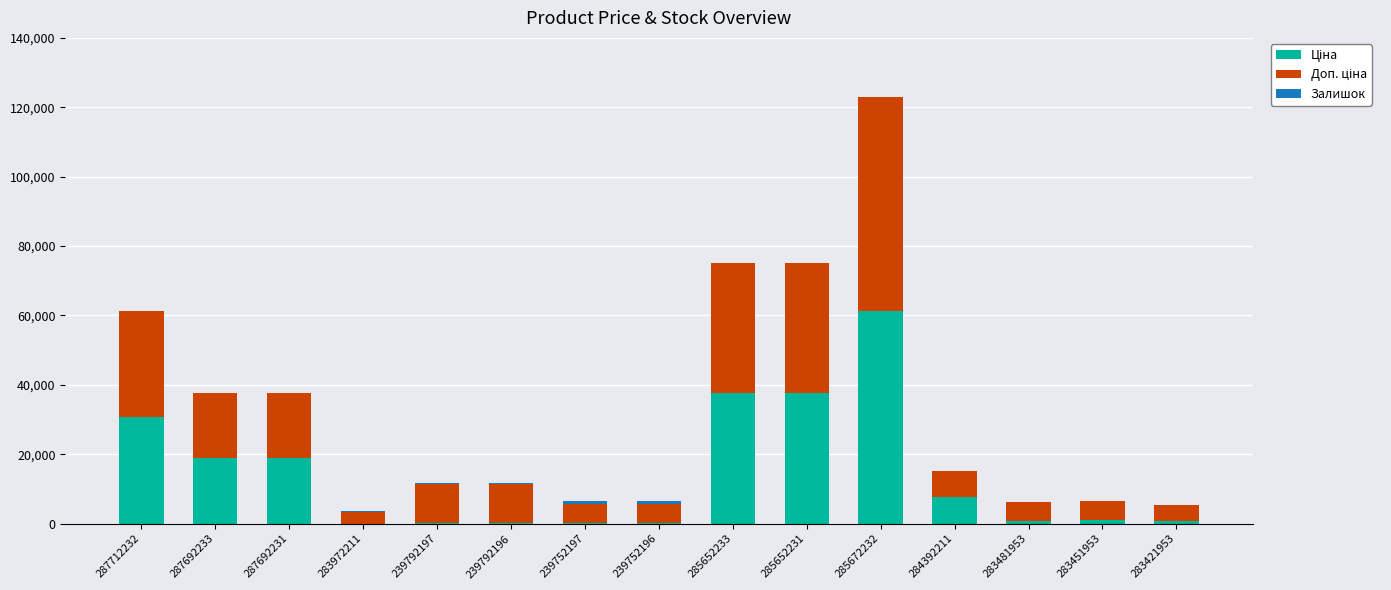

How many series are shown in this chart?

3